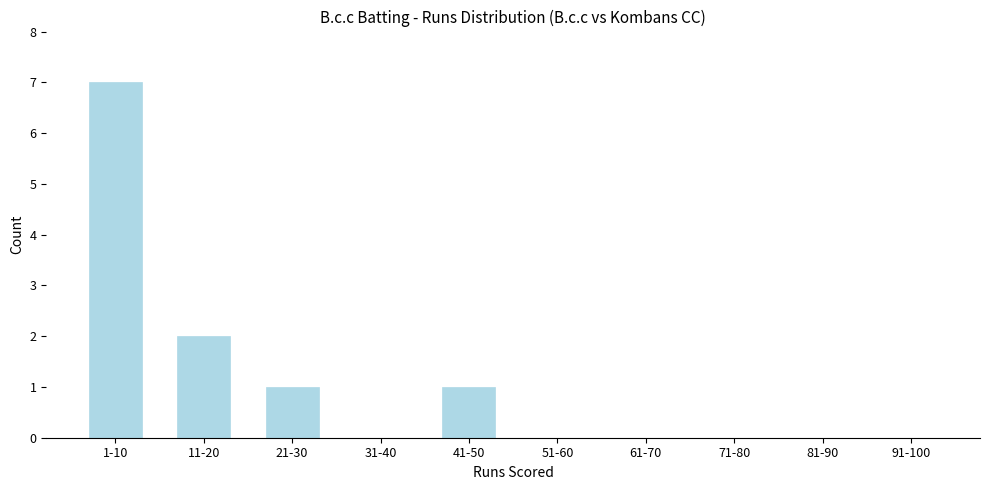

Which has a higher value, 21-30 or 71-80?

21-30